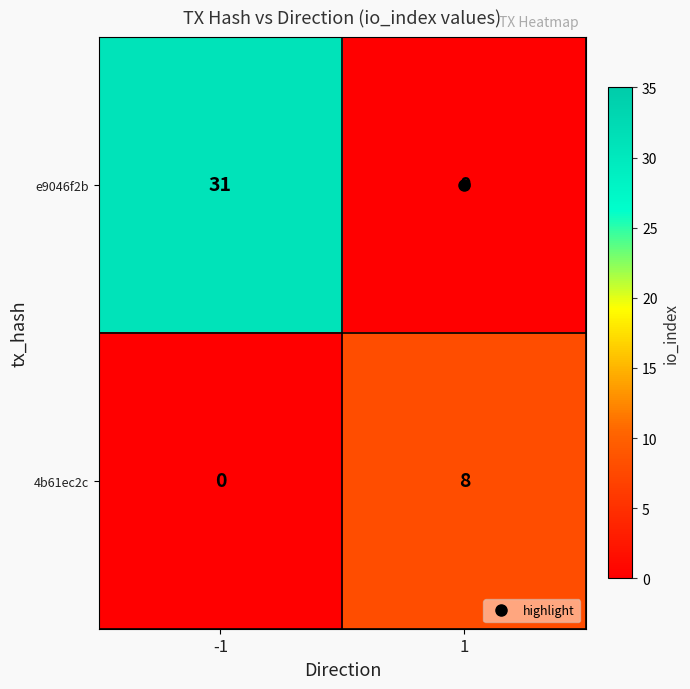

What is the spread (max minus min) of values at -1?

31